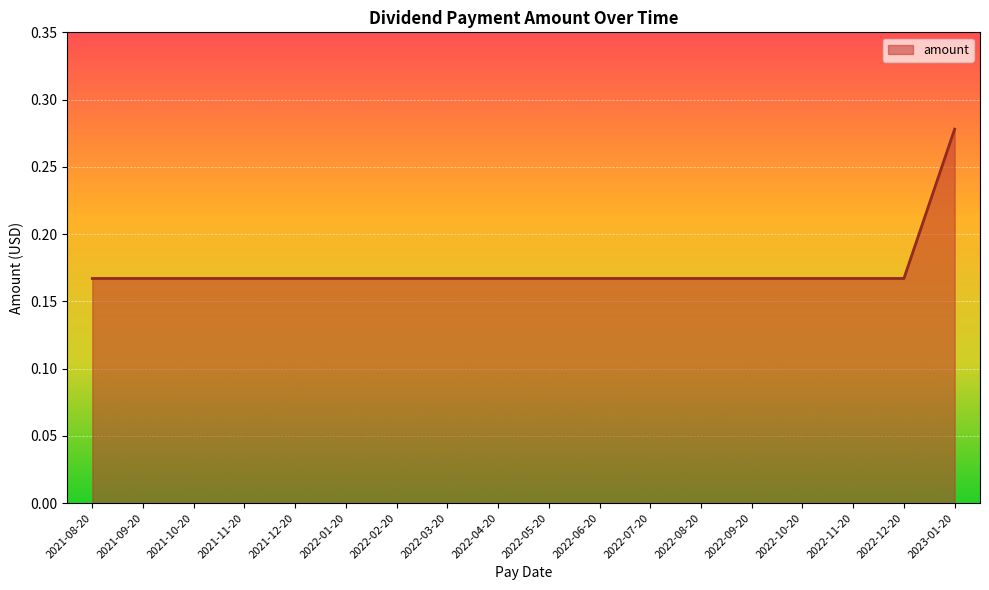

Is it true that the value at 2022-09-20 is 0.1?

False